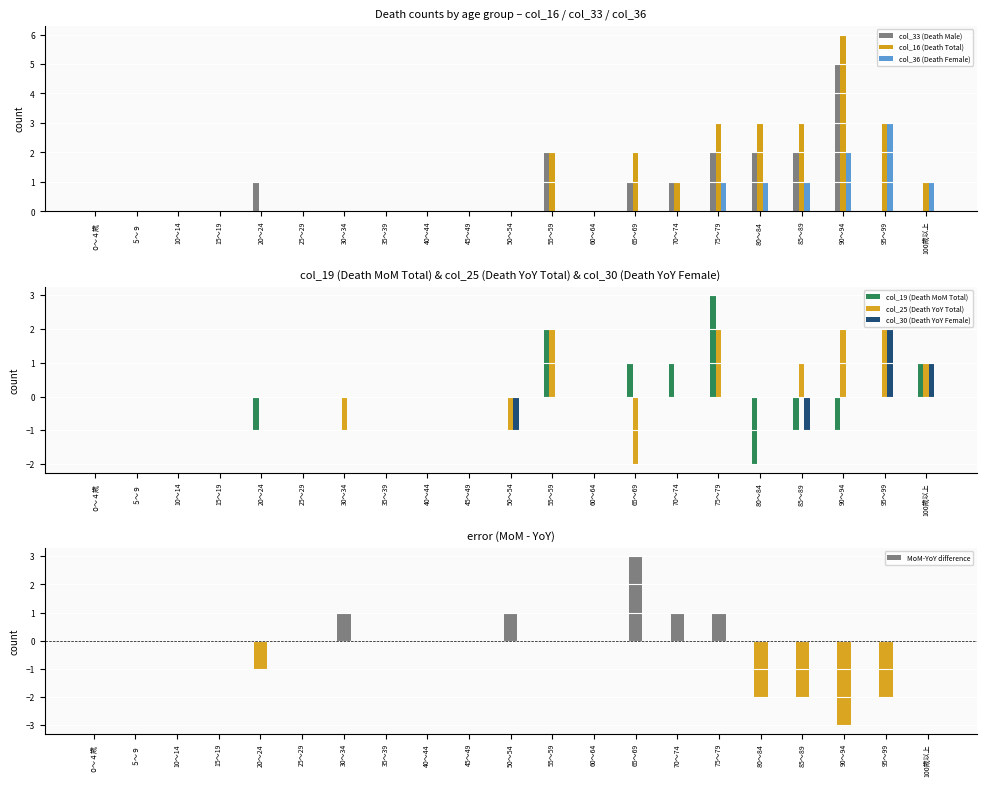

Between 60～64 and 45～49, which is larger?

60～64